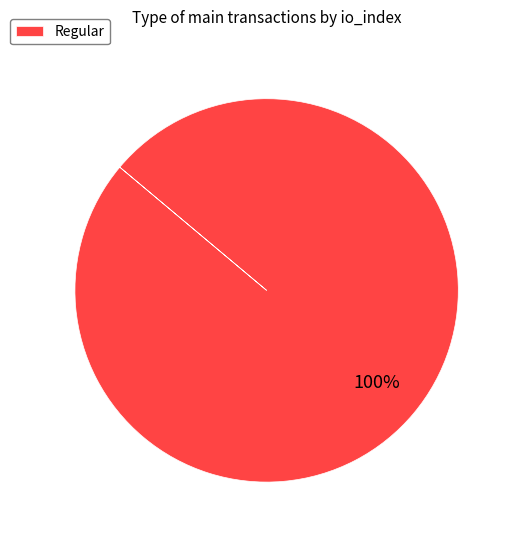

Is Regular the majority of the pie?

Yes